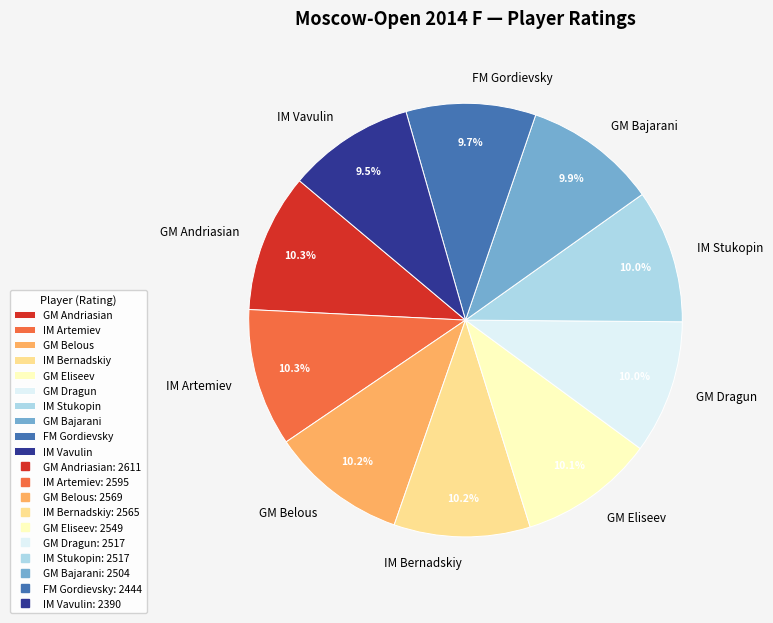

Do GM Bajarani and GM Dragun together represent more than half of the pie?

No